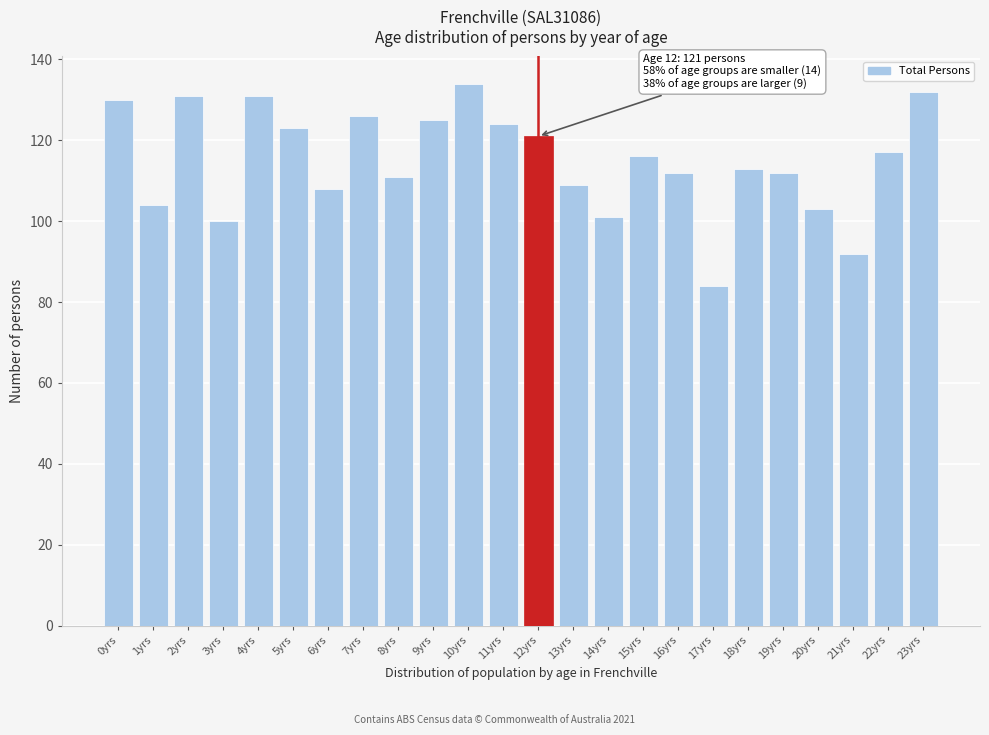

Reading left to right, what are all the values shown in this chart?

130	104	131	100	131	123	108	126	111	125	134	124	121	109	101	116	112	84	113	112	103	92	117	132